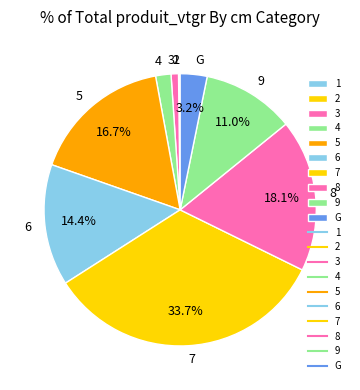

Which has a higher value, 3 or G?

G